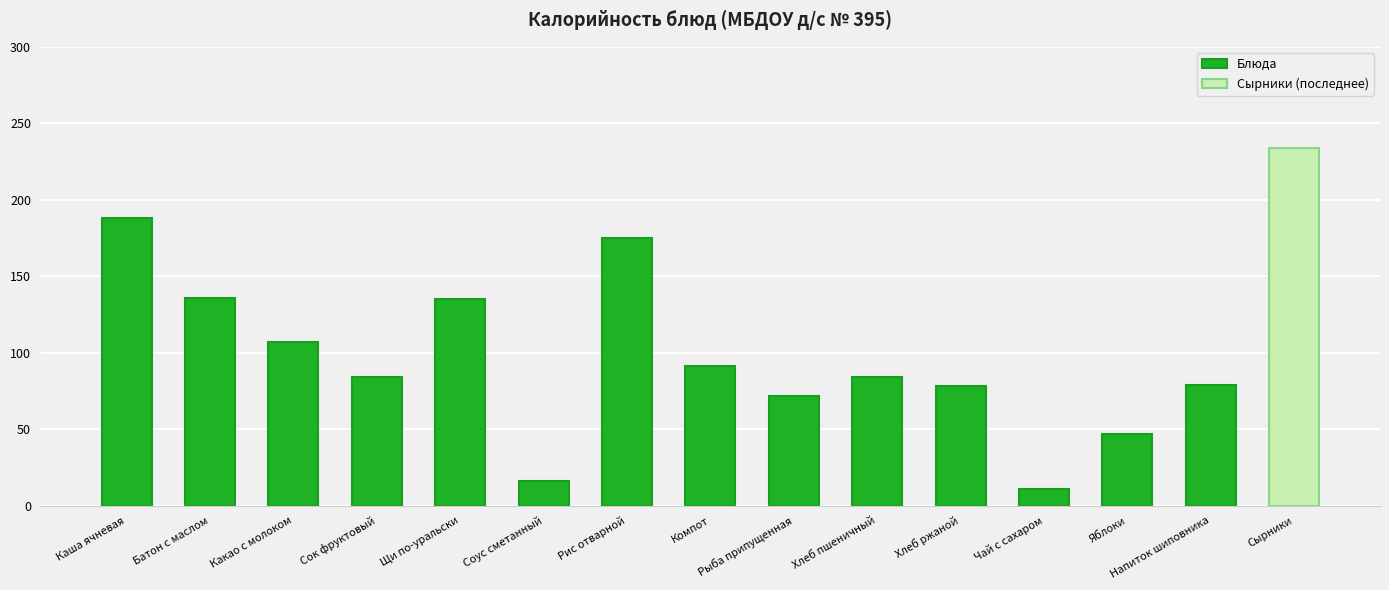

True or false: the data shows 72.0 at Рыба припущенная.

True